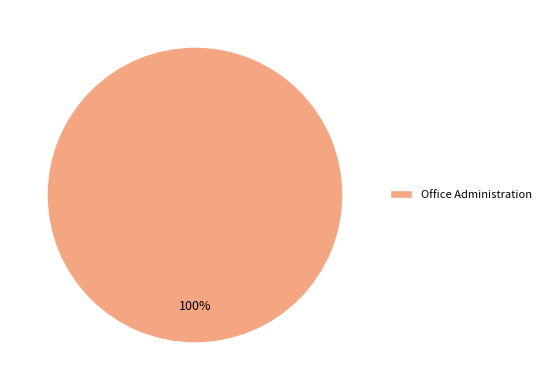

To the nearest percent, what percentage of the pie is Office Administration?

100%